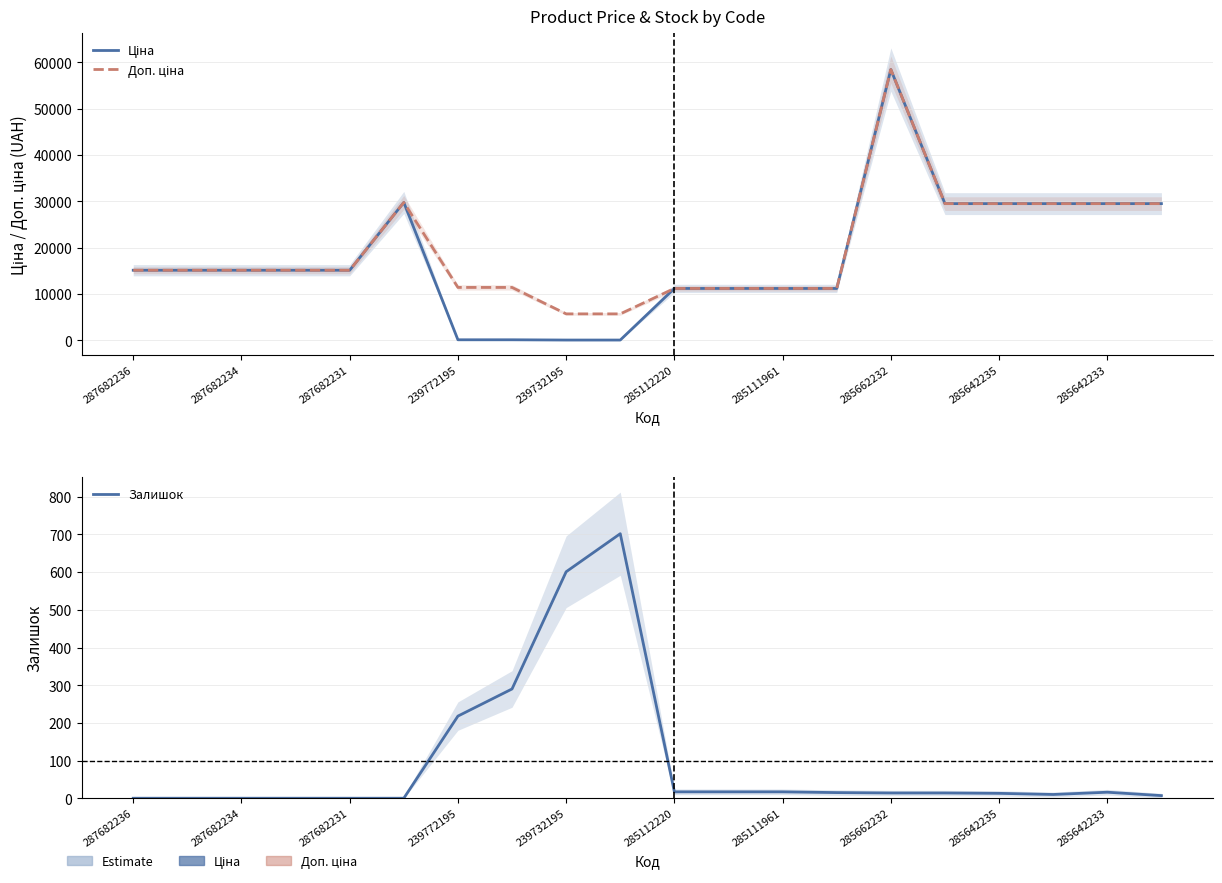

What is the value of the Доп. ціна point at the 6th from the left?

29747.2